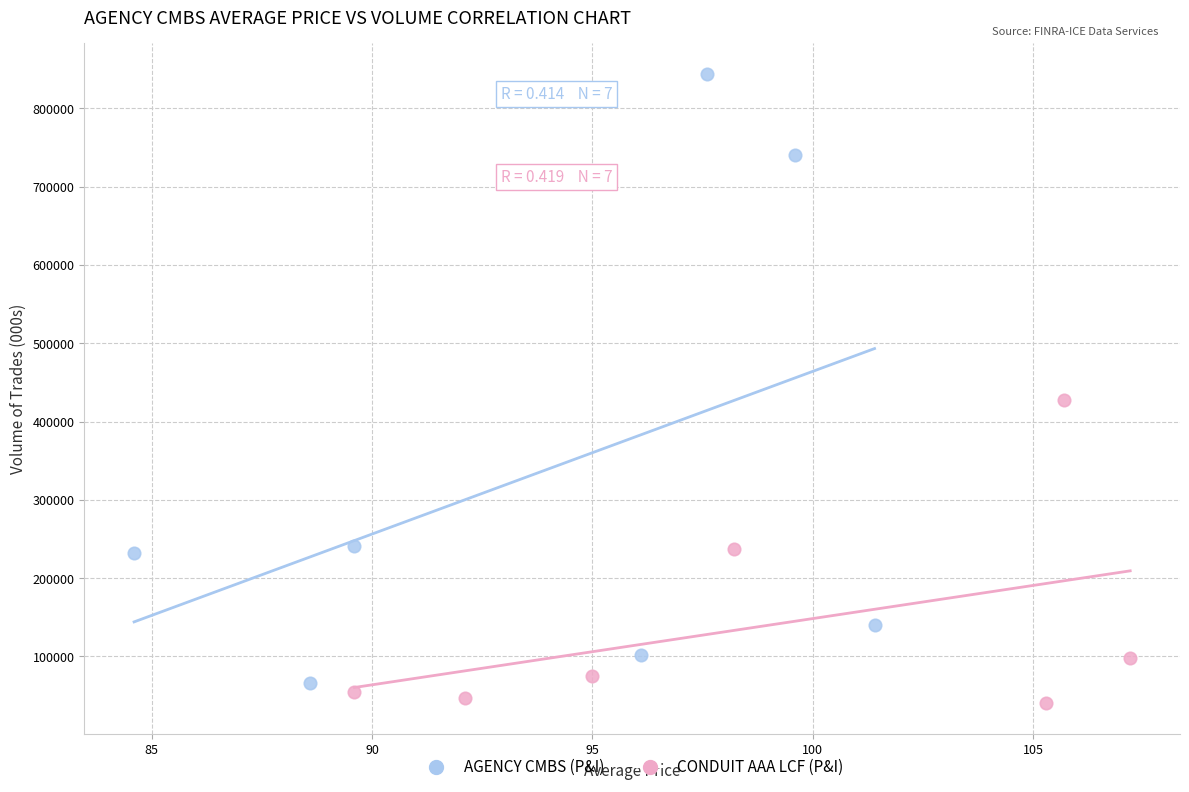

Which series contains the lowest Y value?

CONDUIT AAA LCF (P&I)